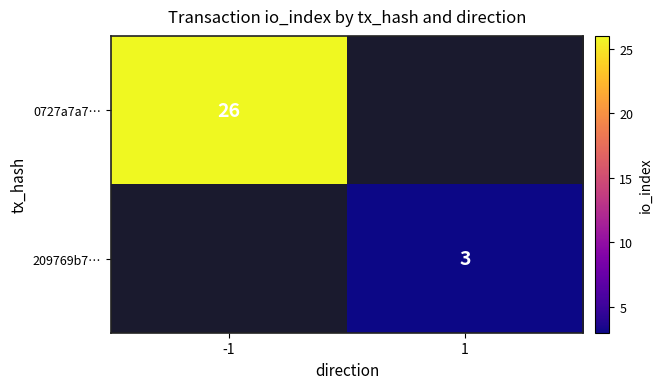

Which label corresponds to the smallest value in the chart?

1